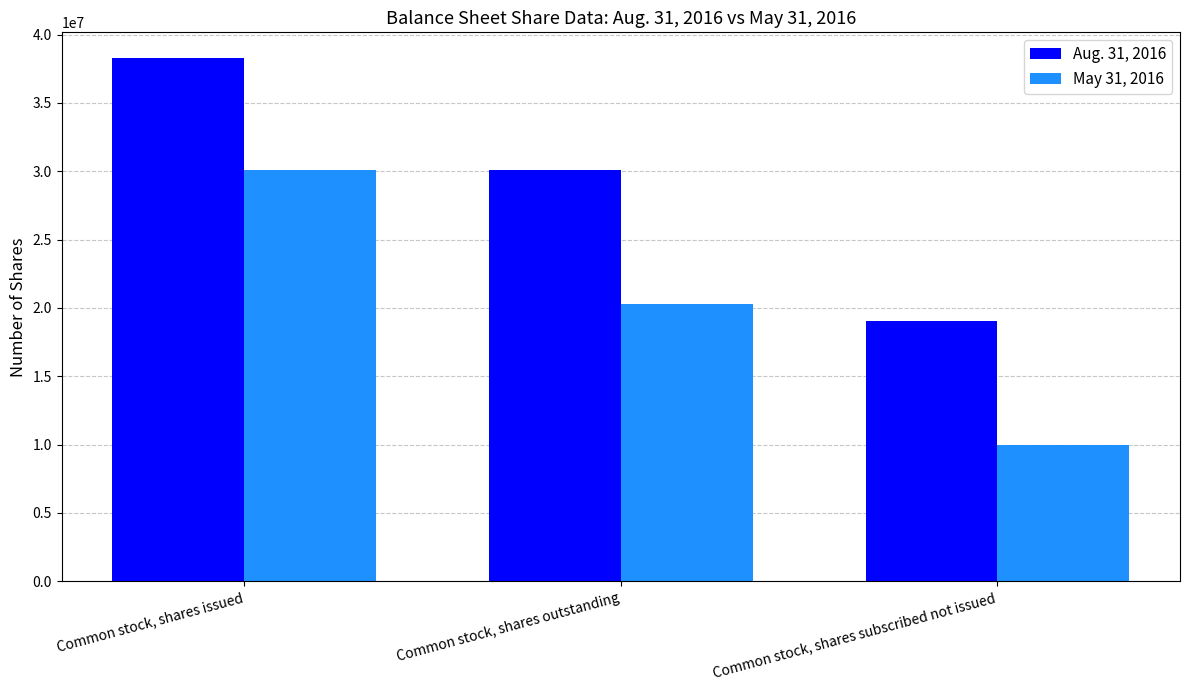

Is it true that May 31, 2016 equals 10000000 at Common stock, shares subscribed not issued?

True